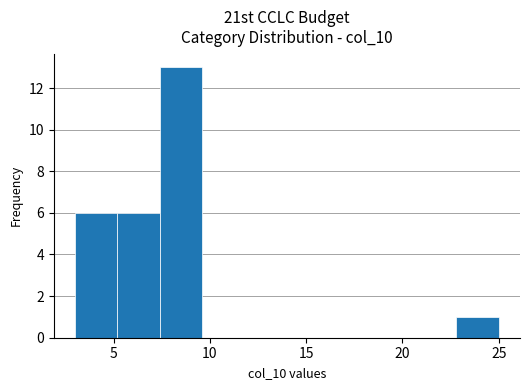

Which range on the x-axis has the tallest bar?

7.4 to 9.6